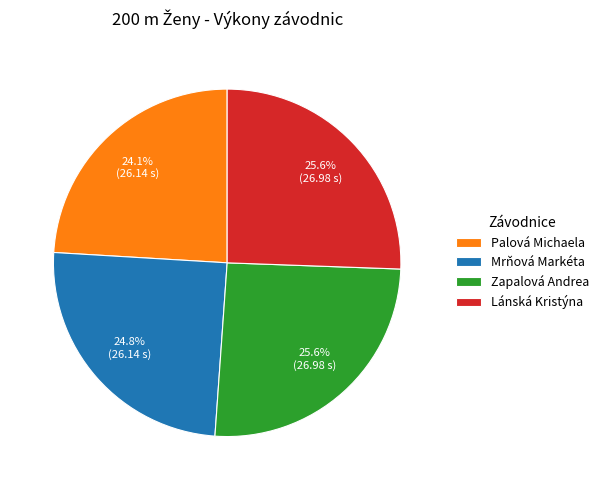

Approximately how many times larger is the value at Palová Michaela compared to Lánská Kristýna?

0.9